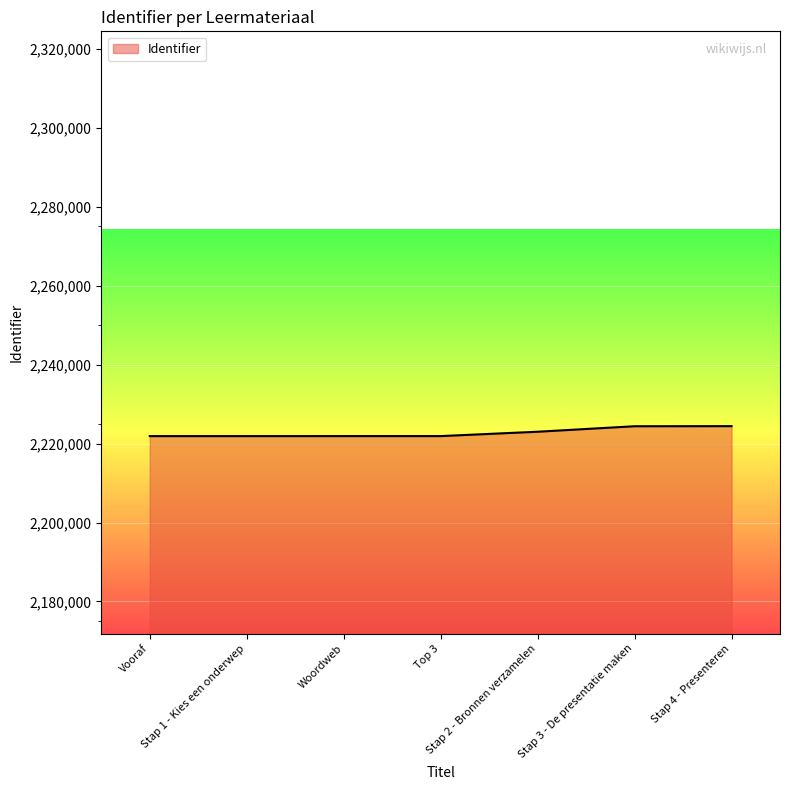

What is the average value?

2222760